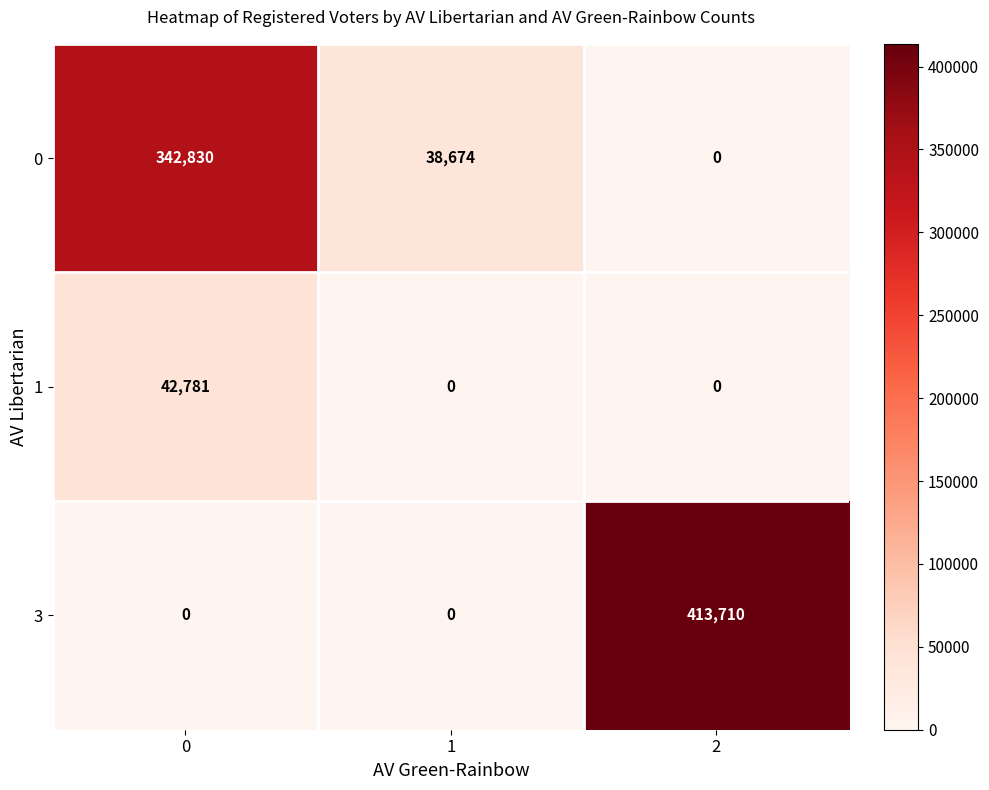

At which category is the sum across all series the highest?

2